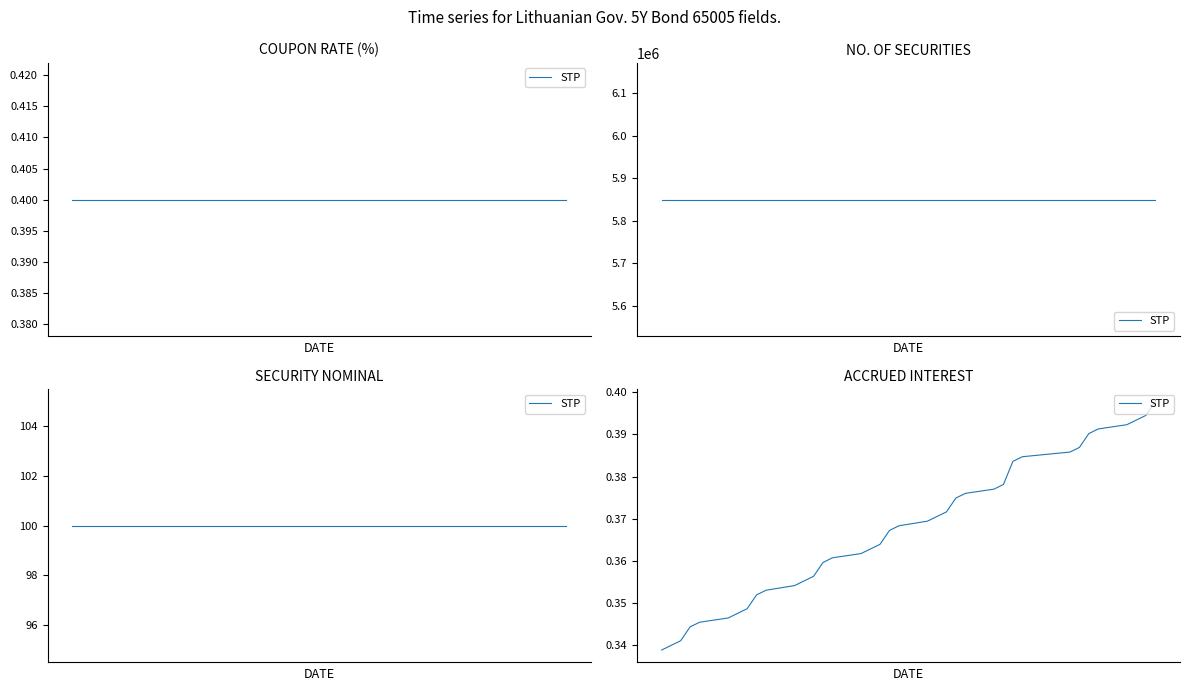

How many lines are shown in the chart?

1